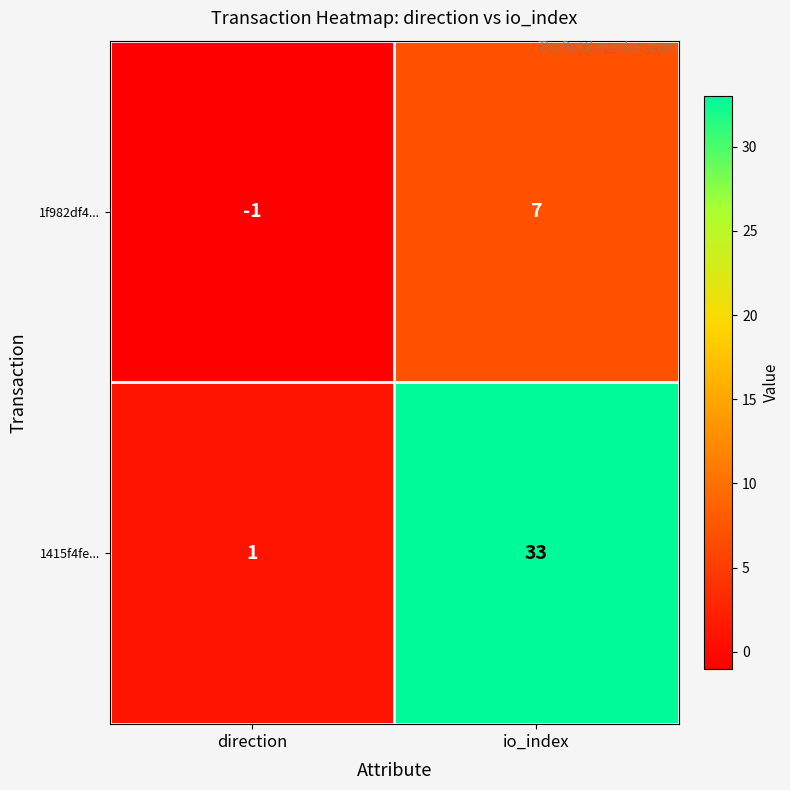

Which category has the lowest value in the 1f982df4... series?

direction